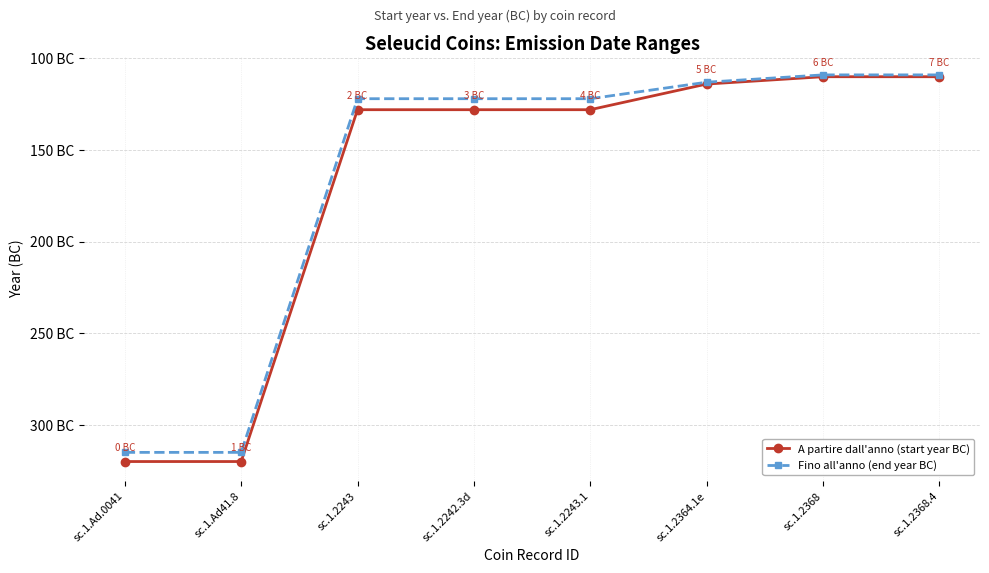

Does the chart have visible grid lines?

Yes